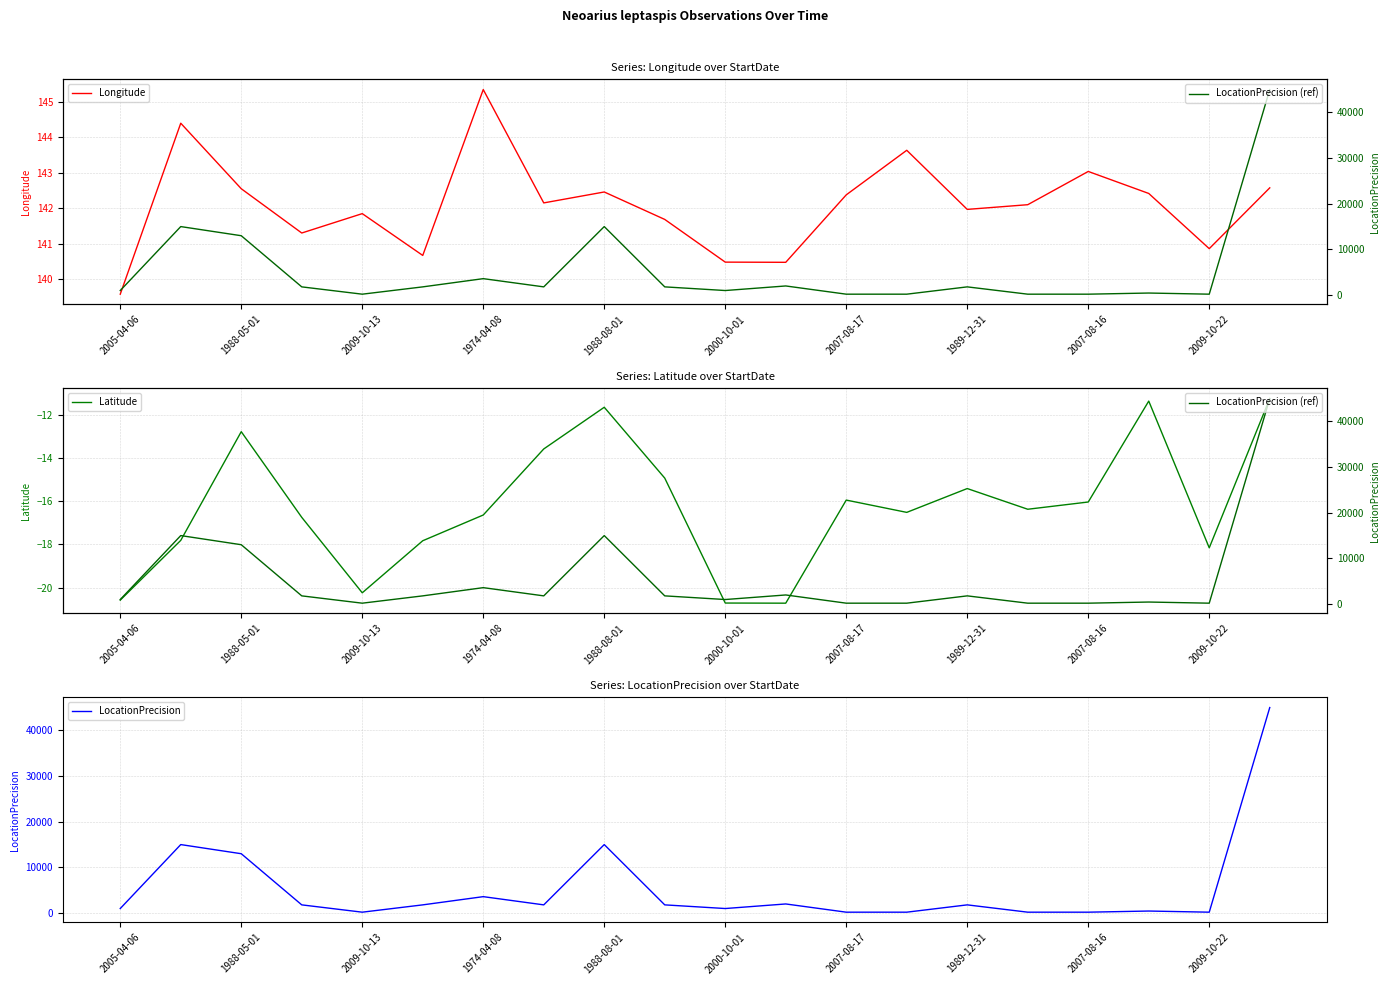

What is the value of the Longitude point at the 3rd from the left?

142.6